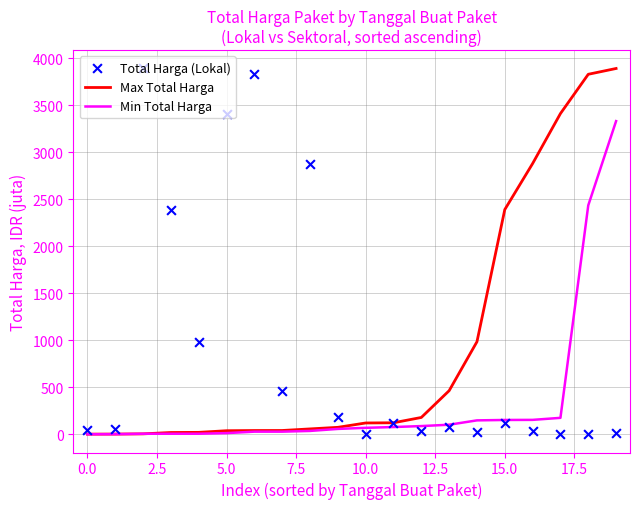

What is the highest value of the Max Total Harga series?

3889.4